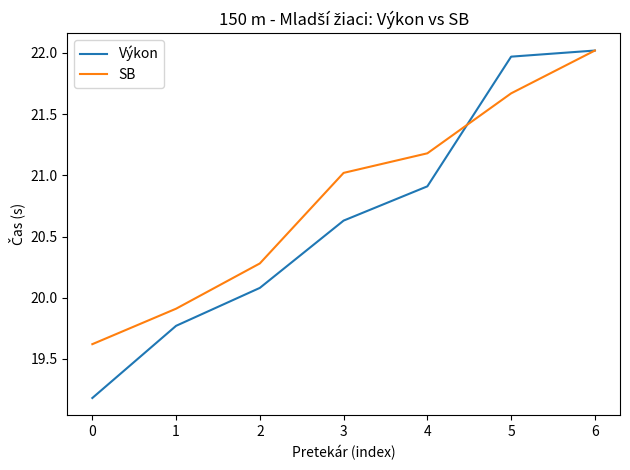

What is the approximate value of Výkon at 6?

22.0